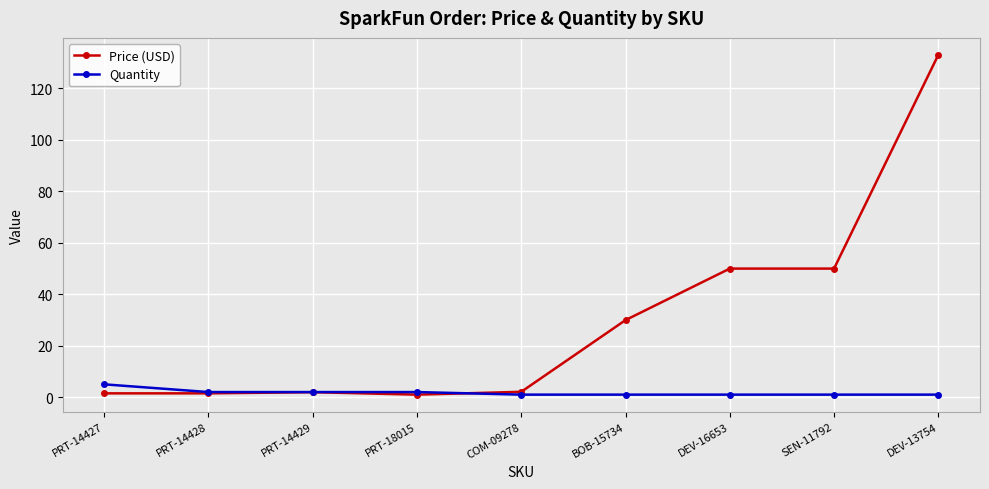

What is the approximate value of Price (USD) at PRT-14428?

1.5